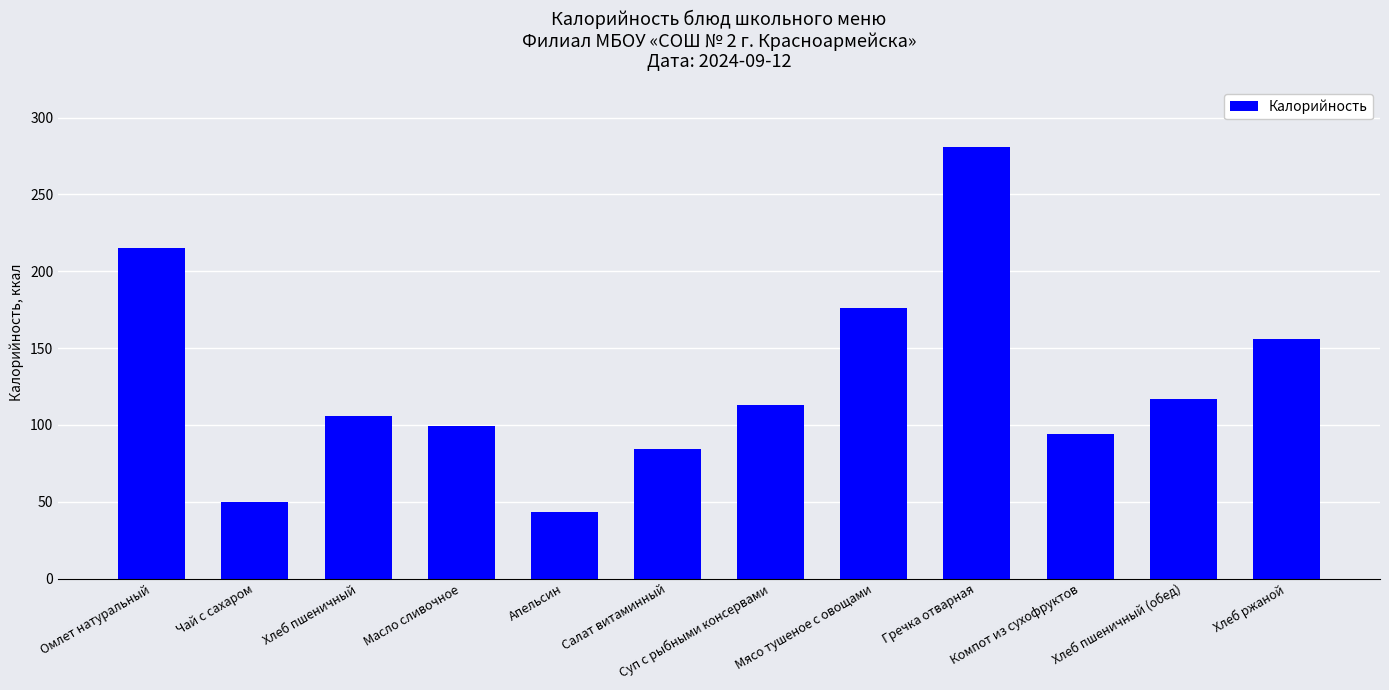

Read the value at Апельсин.

43